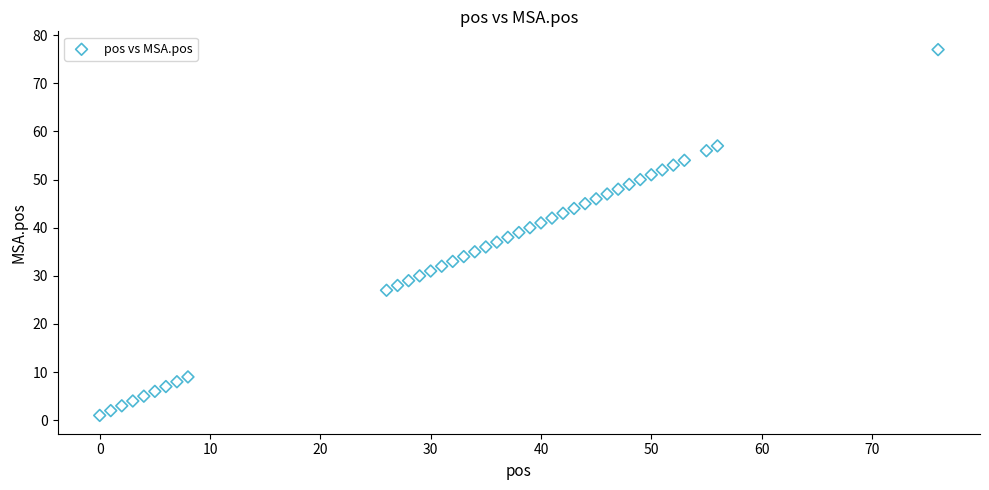

What is the range of Y values (max minus min)?

76